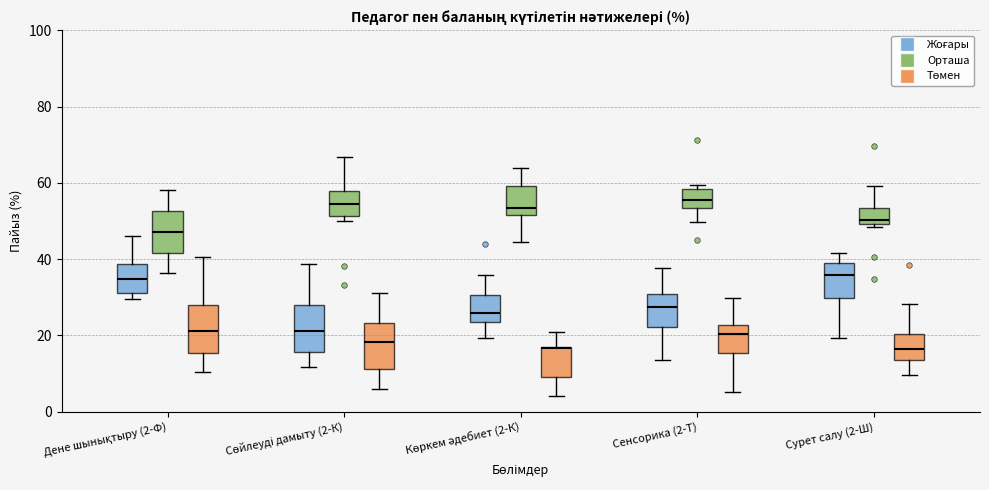

Where is the lower edge of the box for Көркем әдебиет (2-К) (Төмен) on the y-axis? The values are not printed on the chart, so give them approximately, as read against the axis.

10